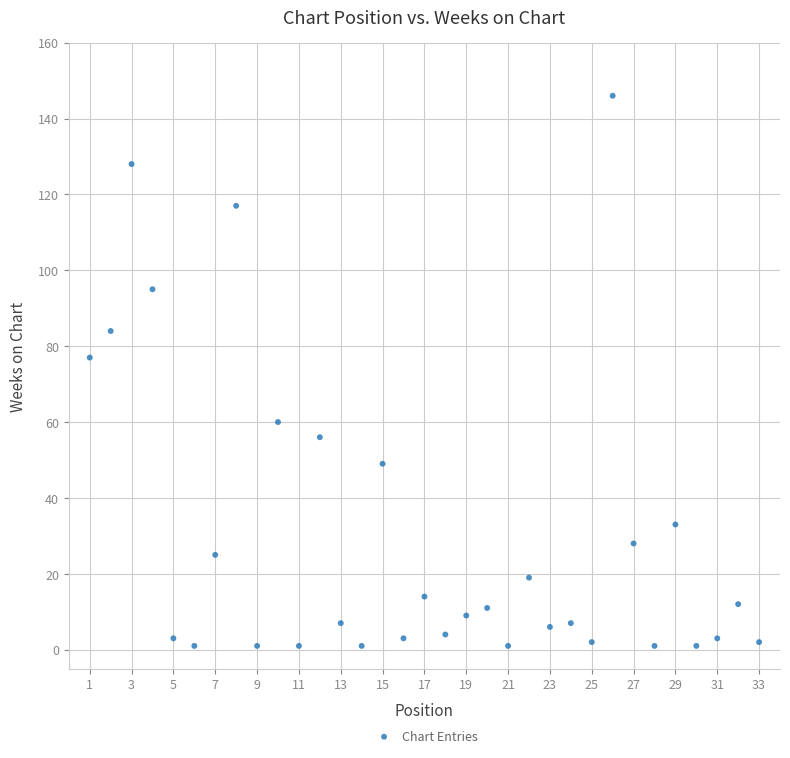

What is the range of X values (max minus min)?

32